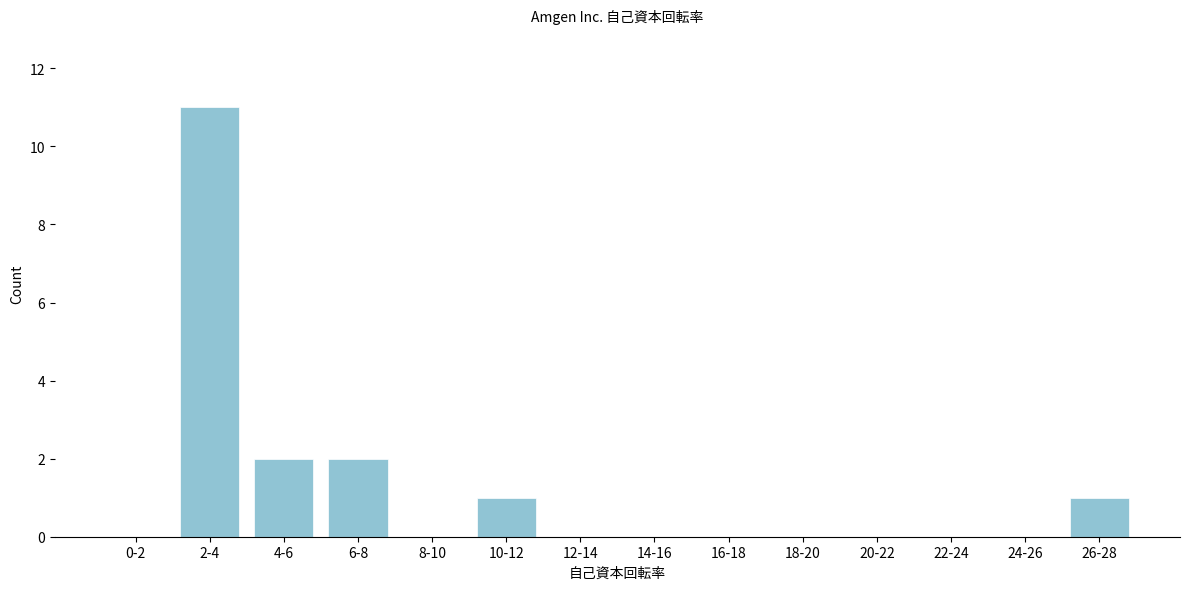

Reading right to left, what are all the values shown in this chart?

26-28=1	24-26=0	22-24=0	20-22=0	18-20=0	16-18=0	14-16=0	12-14=0	10-12=1	8-10=0	6-8=2	4-6=2	2-4=11	0-2=0